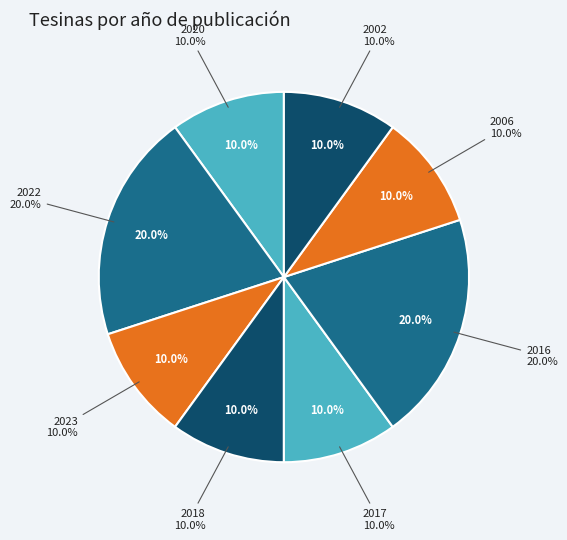

True or false: 1938 accounts for 19% of the total.

False